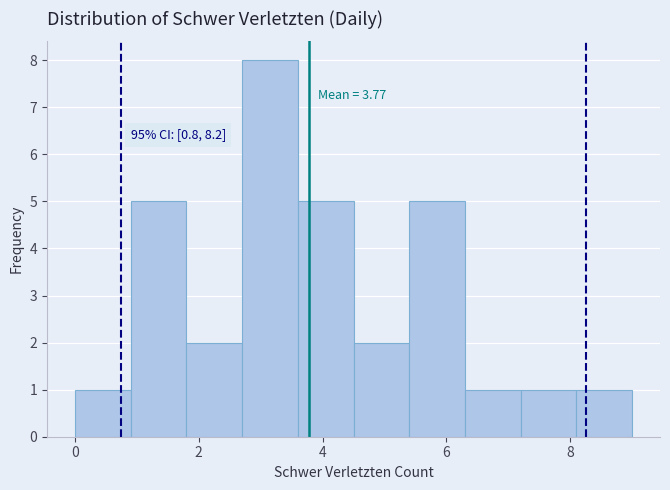

Which range on the x-axis has the tallest bar?

2.7 to 3.6